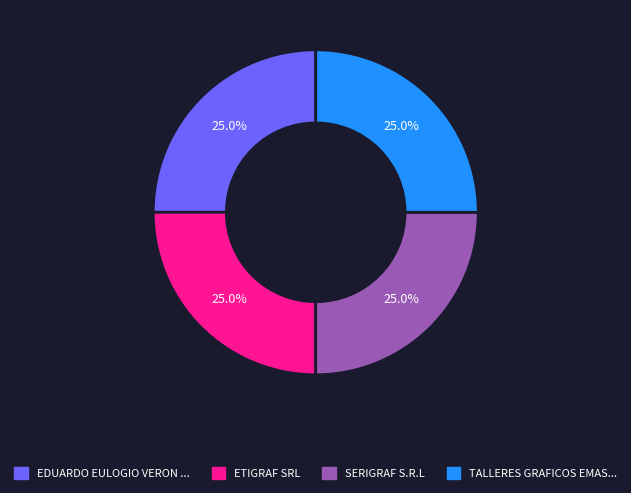

What portion of the pie excludes SERIGRAF S.R.L?

75.0%